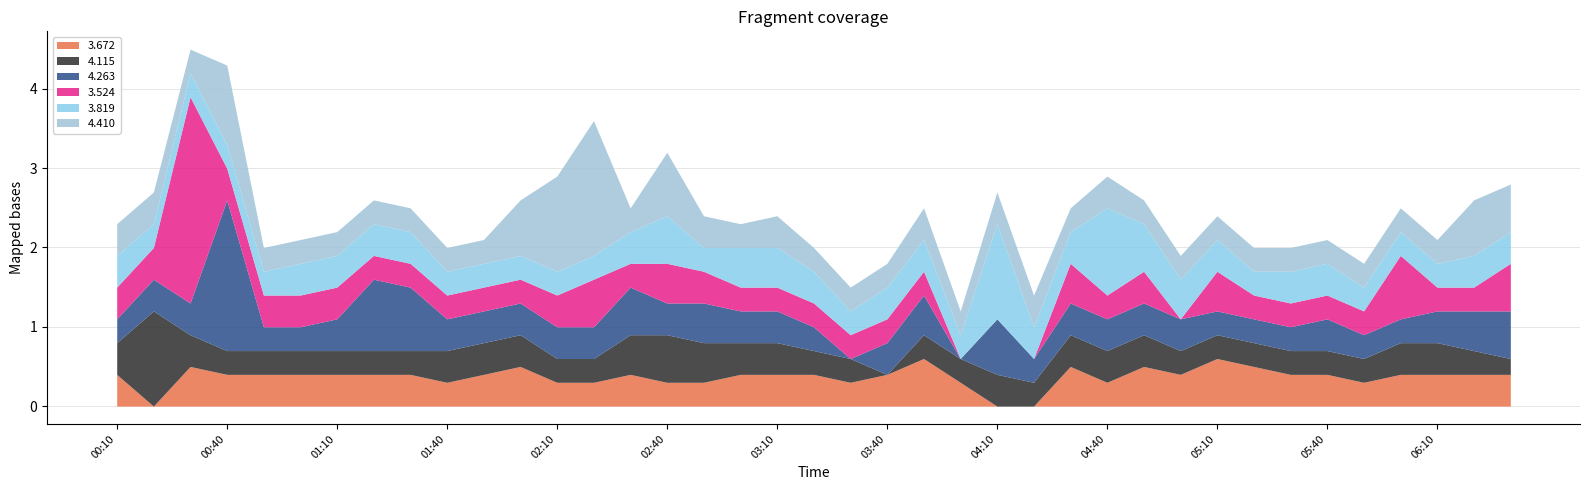

What is the highest value of the 3.672 series?

0.6